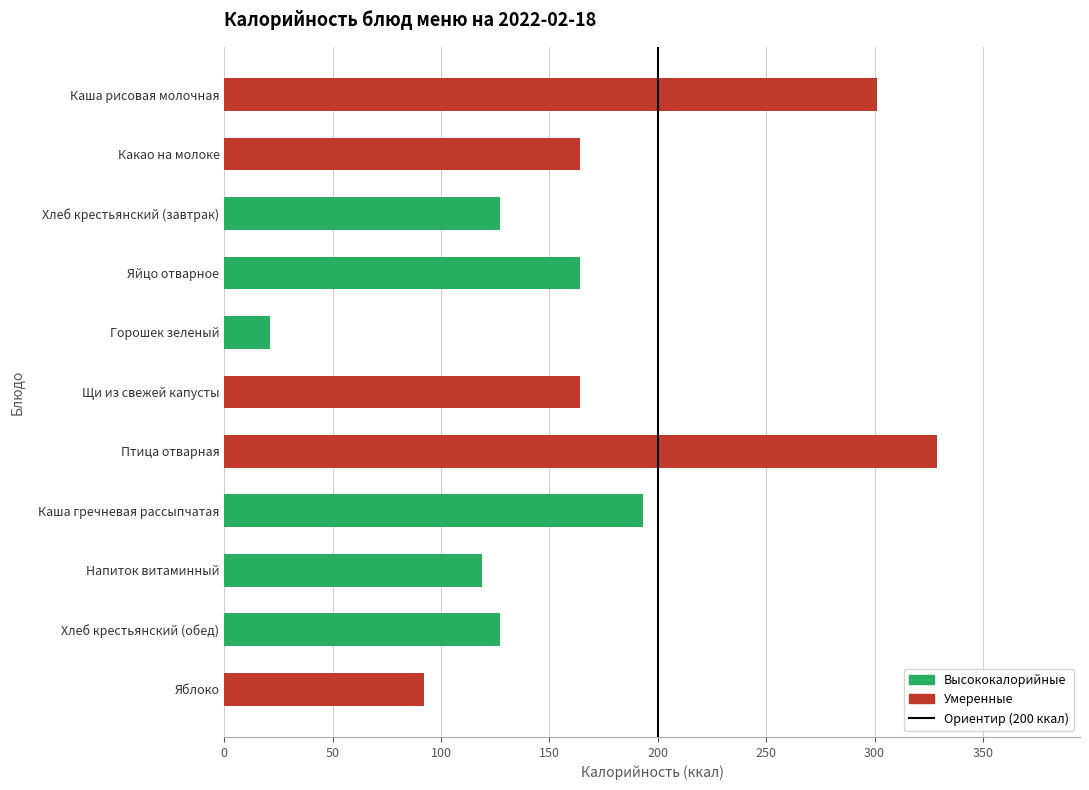

Is it true that the value at Яйцо отварное is 164?

True